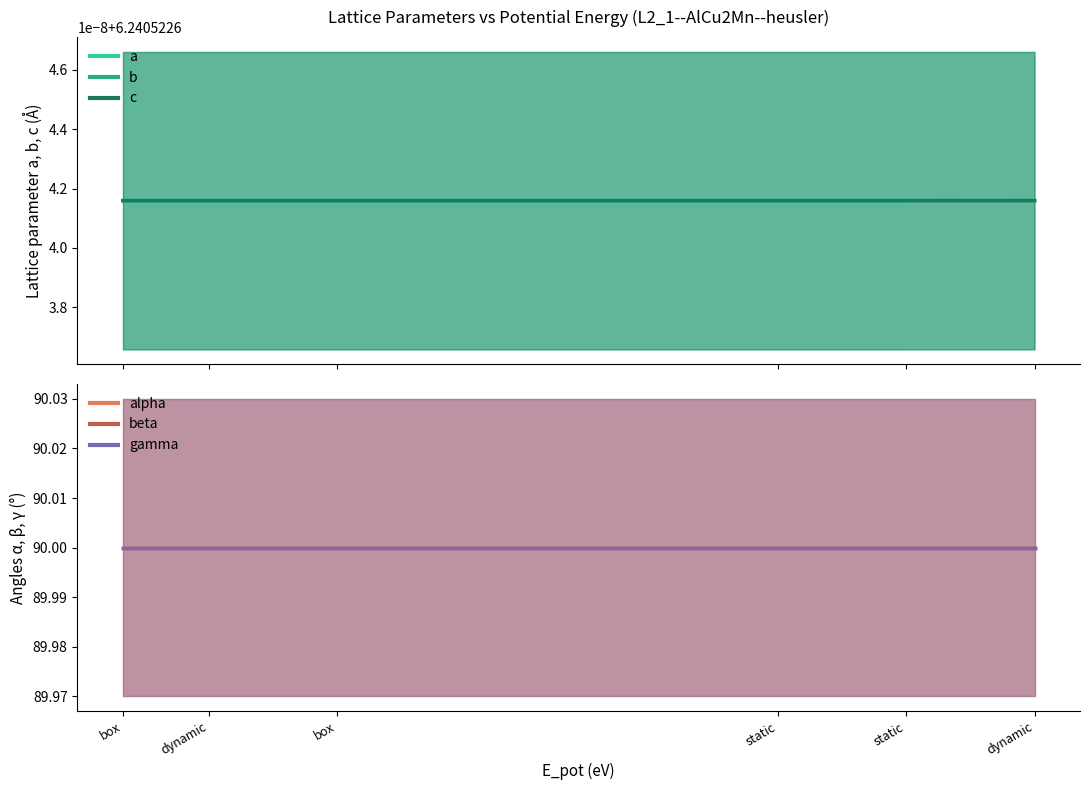

What are all the series names shown in the legend?

a, b, c, alpha, beta, gamma